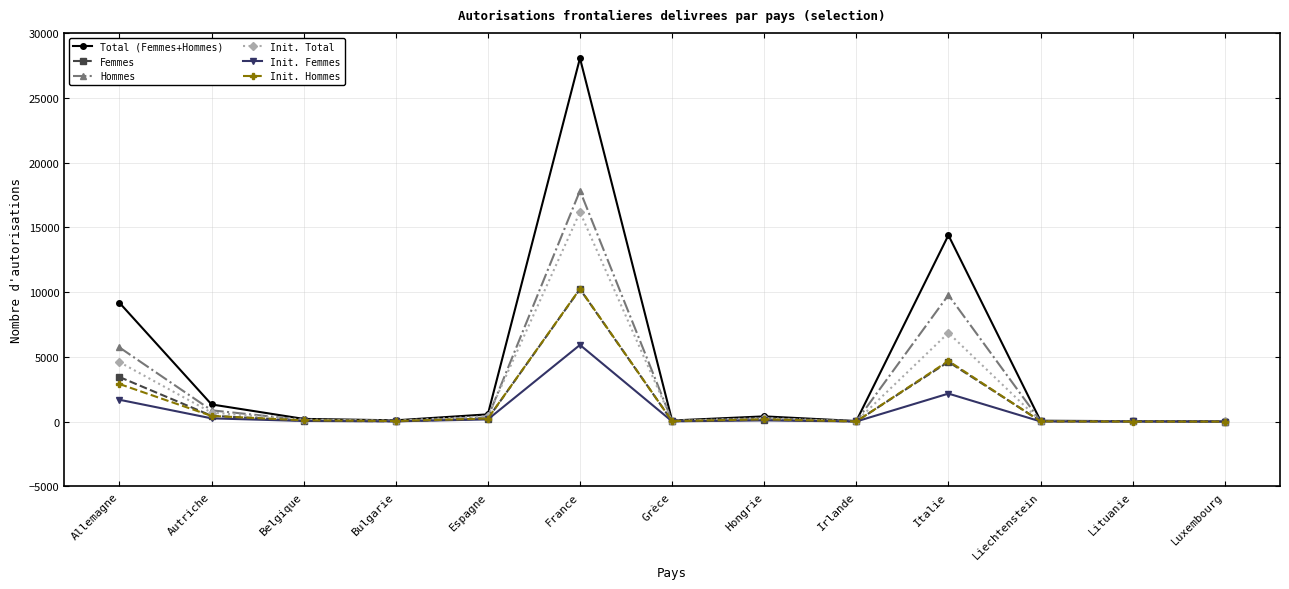

What is the sum of the Init. Femmes values at Lituanie and Autriche?

272